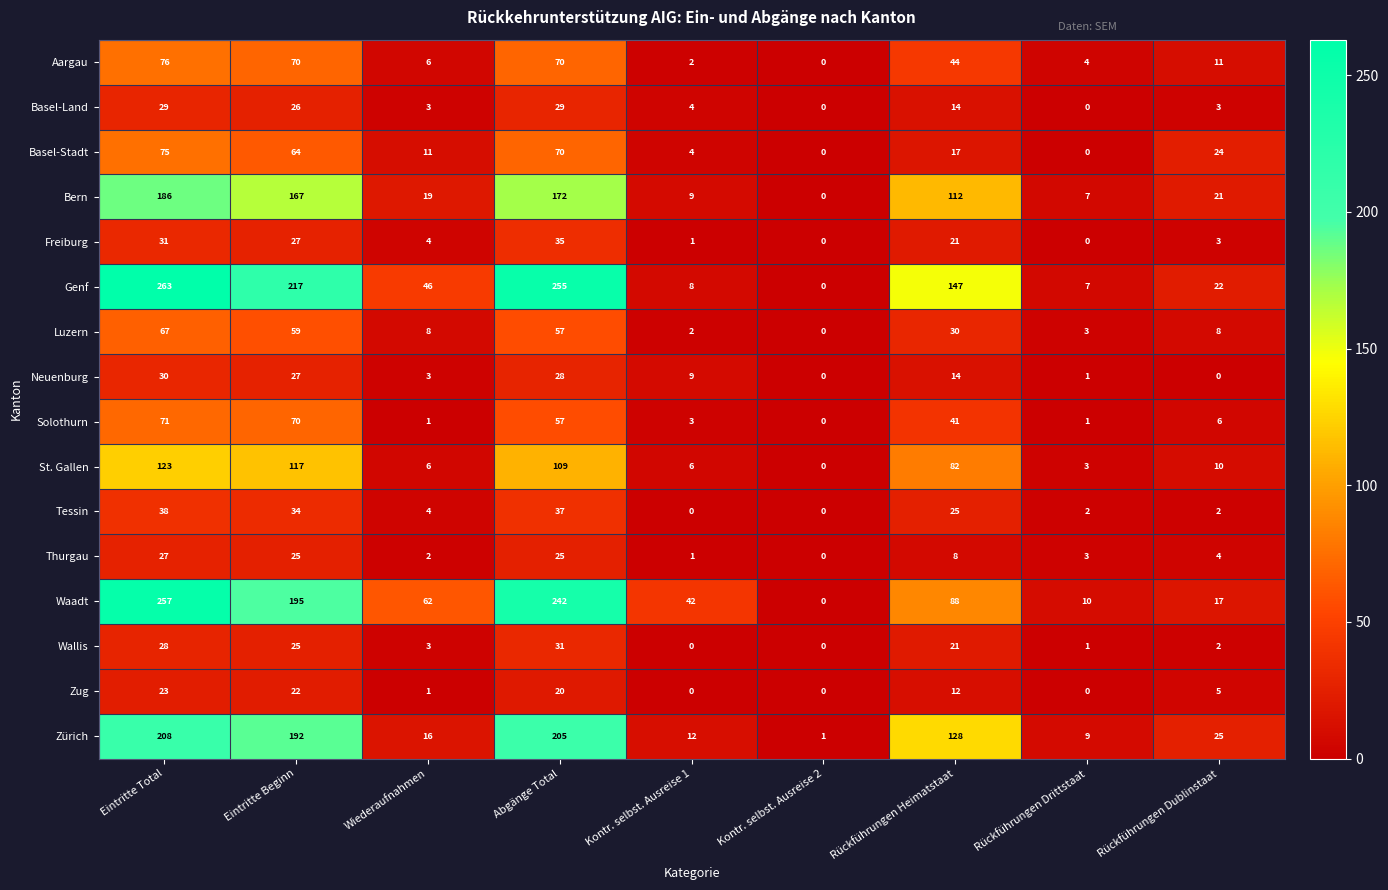

Between Abgänge Total and Rückführungen Dublinstaat, which series saw the biggest shift?

Genf